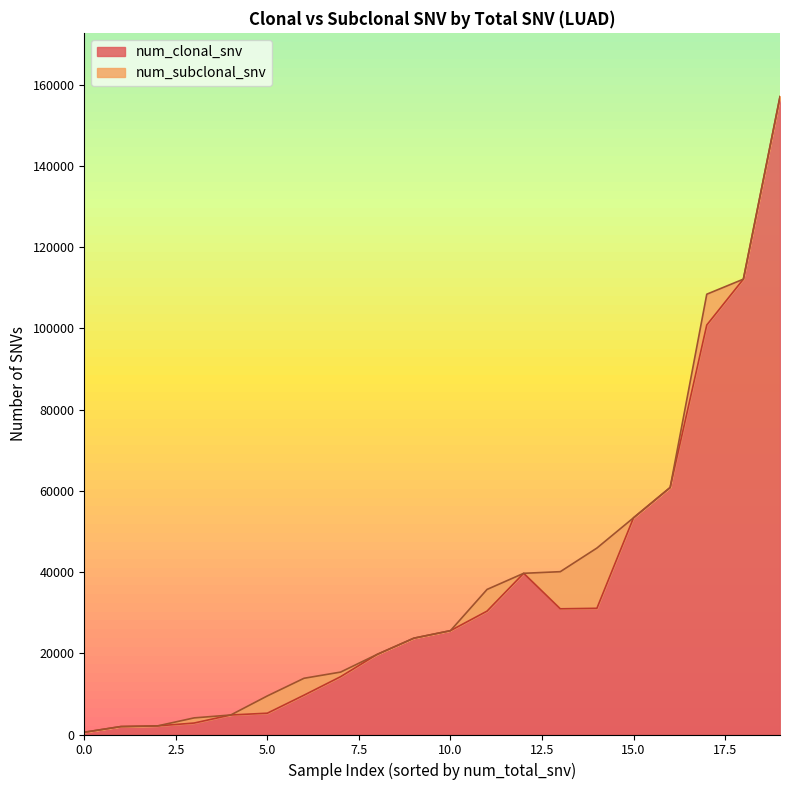

True or false: num_subclonal_snv and num_clonal_snv intersect in this chart.

False